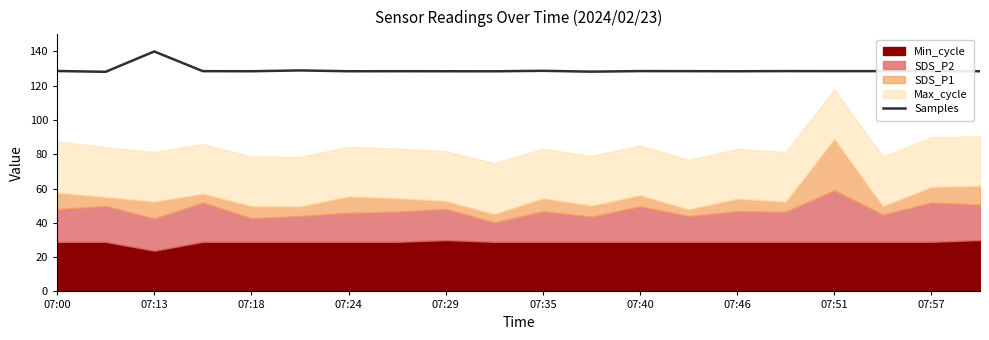

Reading left to right, extract all data points from this chart.

128.6	128.1	140.0	128.5	128.5	128.9	128.5	128.5	128.5	128.4	128.7	128.2	128.6	128.5	128.5	128.5	128.5	128.5	128.4	128.5